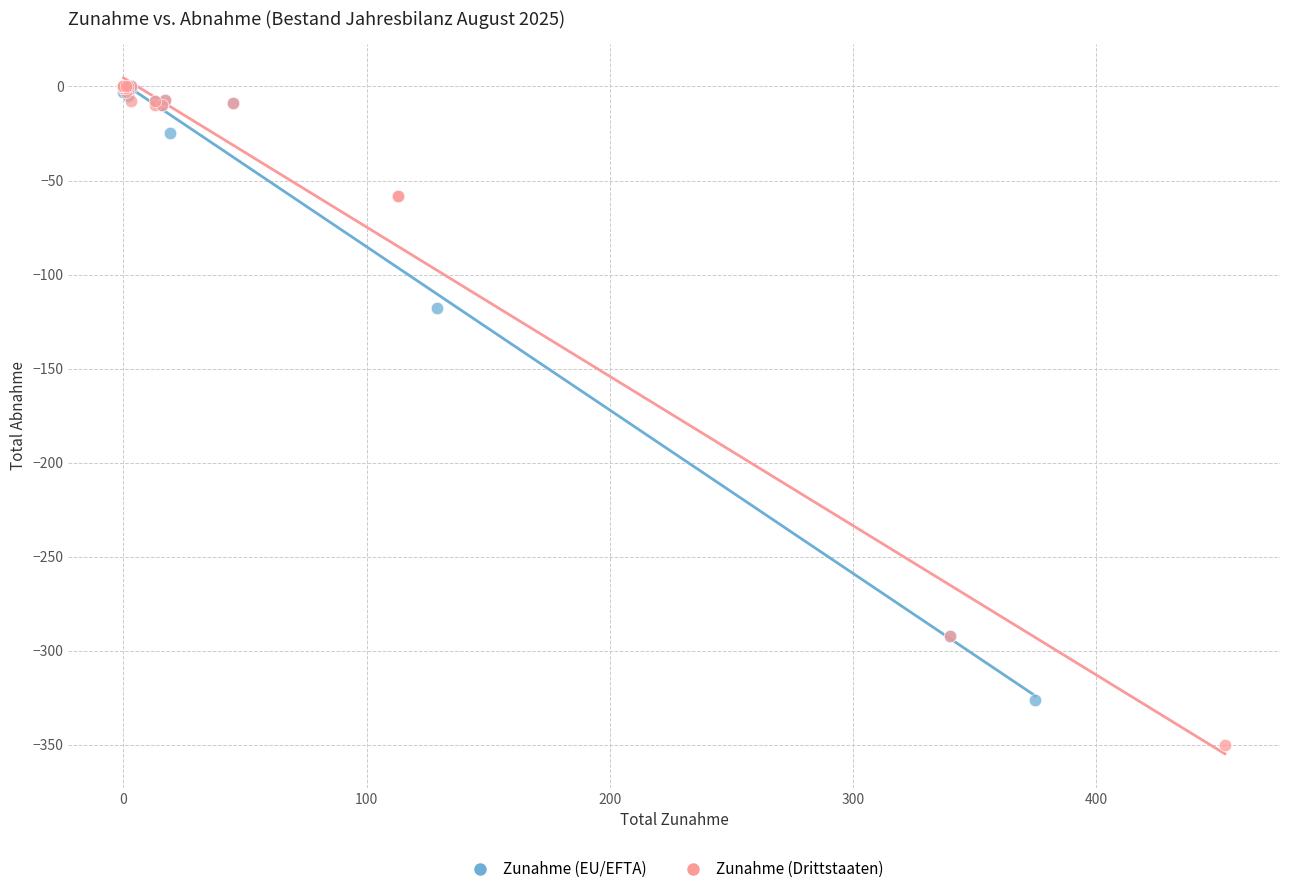

Which series has the widest spread of Y values?

Zunahme (Drittstaaten)